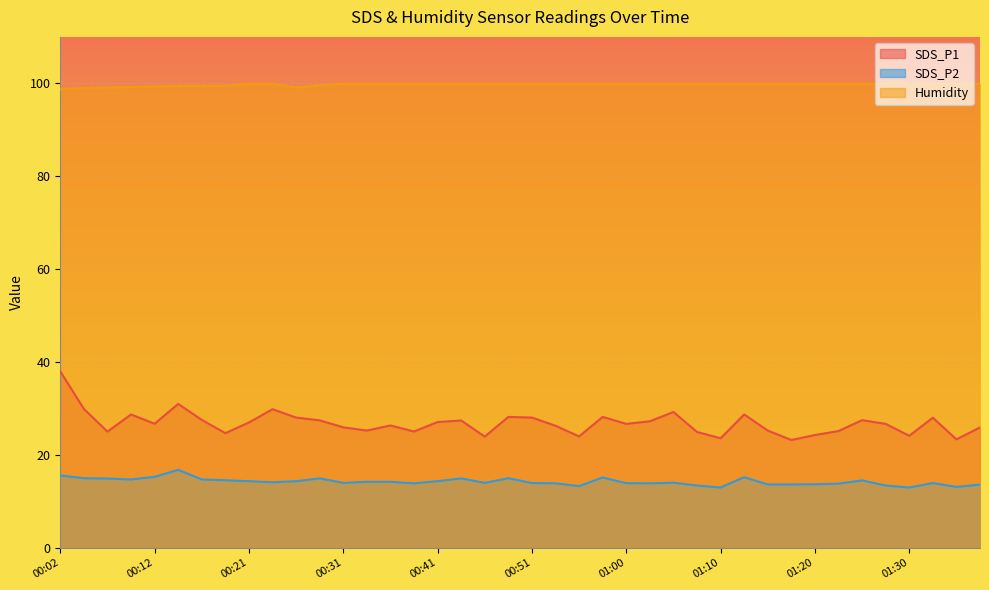

How many data points in Humidity are less than 99?

1